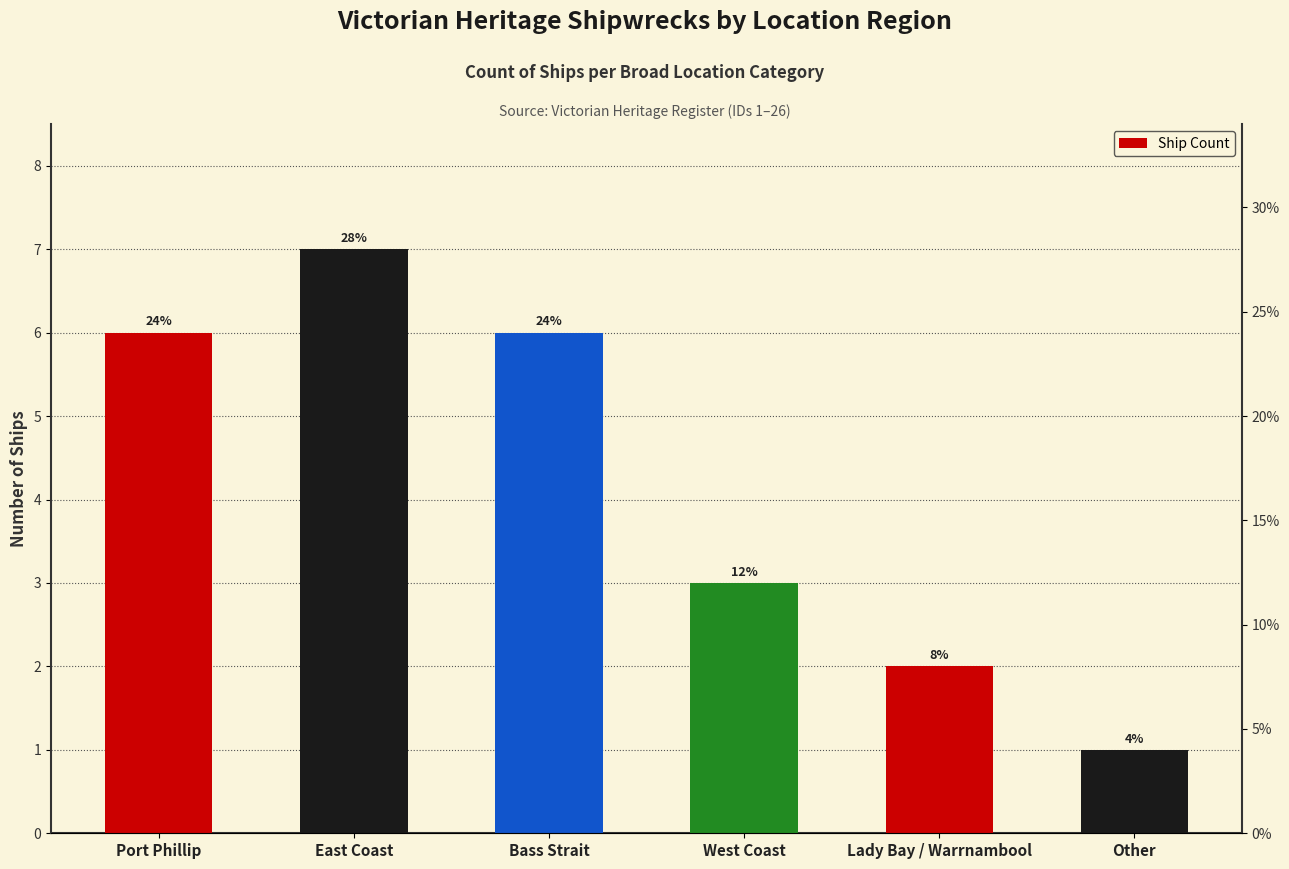

What position from the right is Other?

1